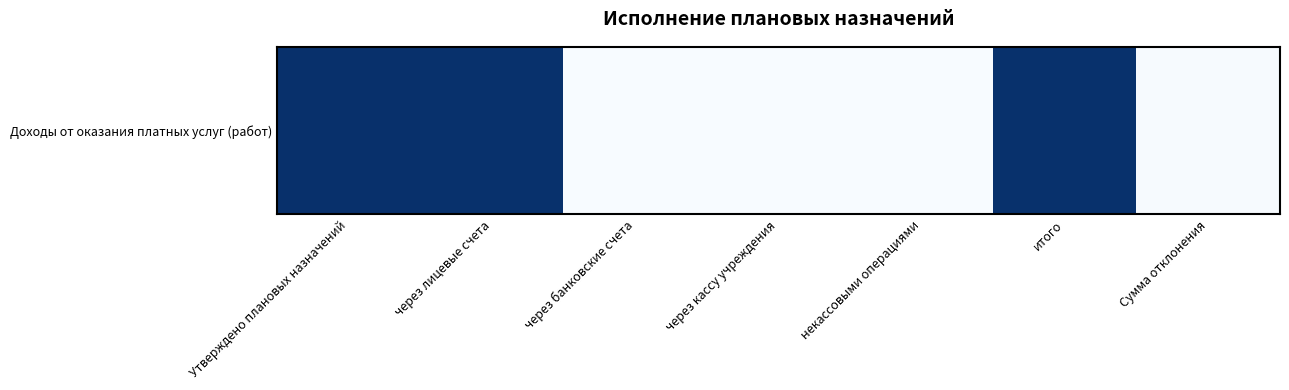

Count the number of data series in this chart.

1